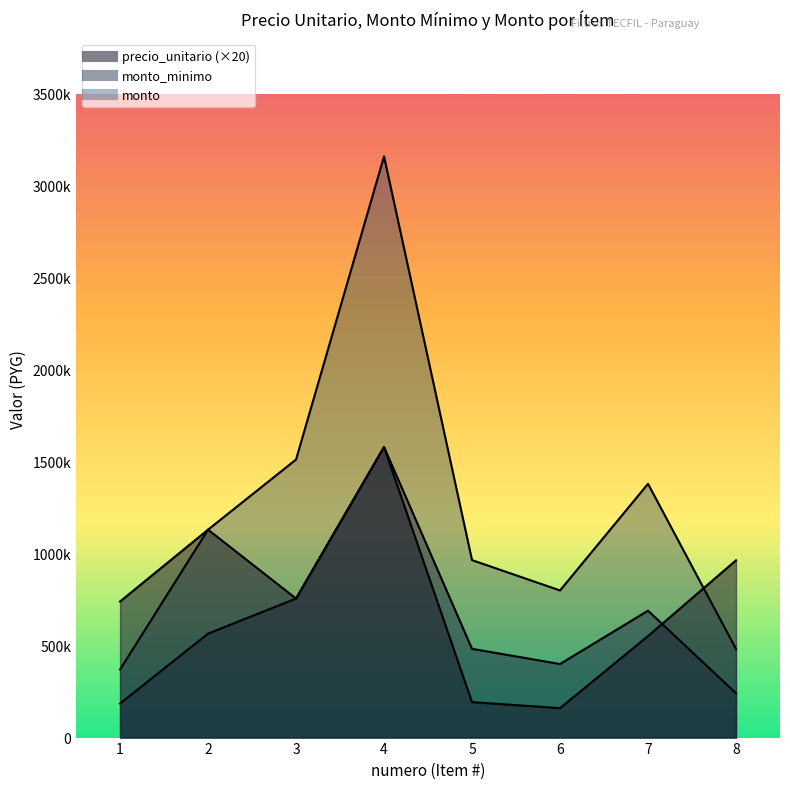

List the series in order of their overall mean, highest first.

monto, precio_unitario, monto_minimo